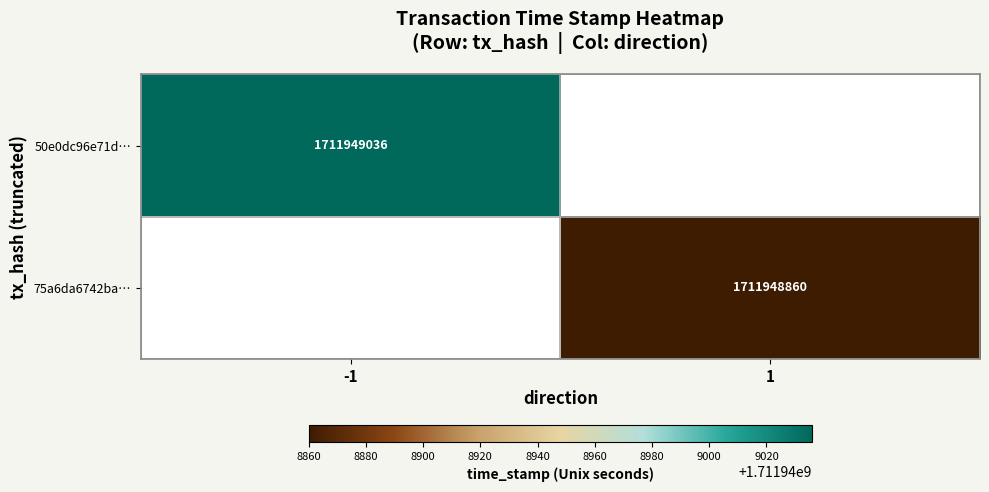

Is it true that 50e0dc96e71dc2a4203a0700fcaf2d8b3e9d28d equals -1 at 0?

False